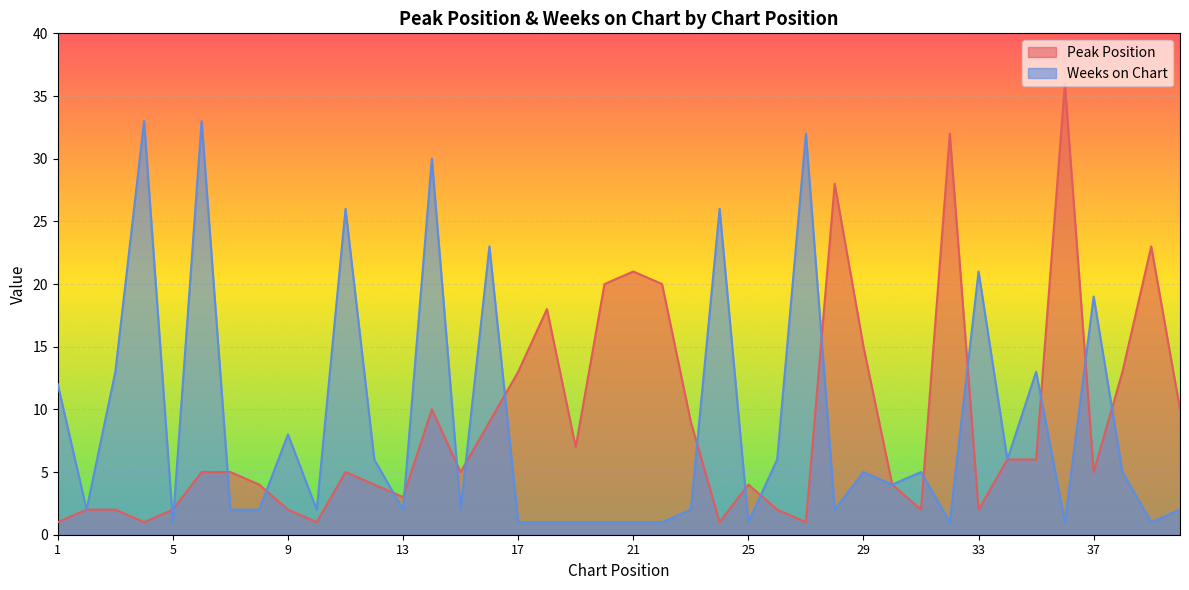

At which category is the sum across all series the highest?

14